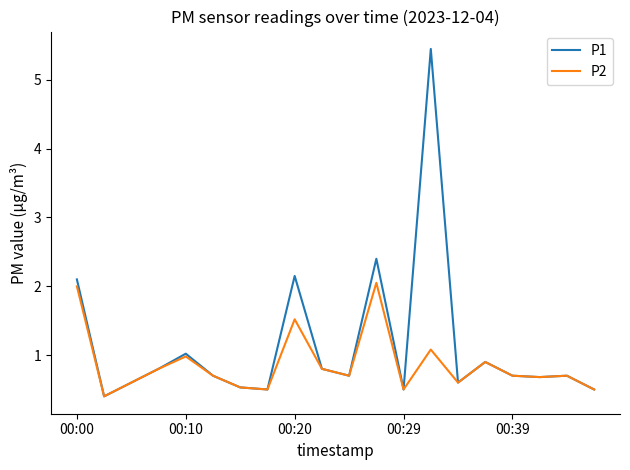

Rank the series by their average value, from lowest to highest.

P2, P1